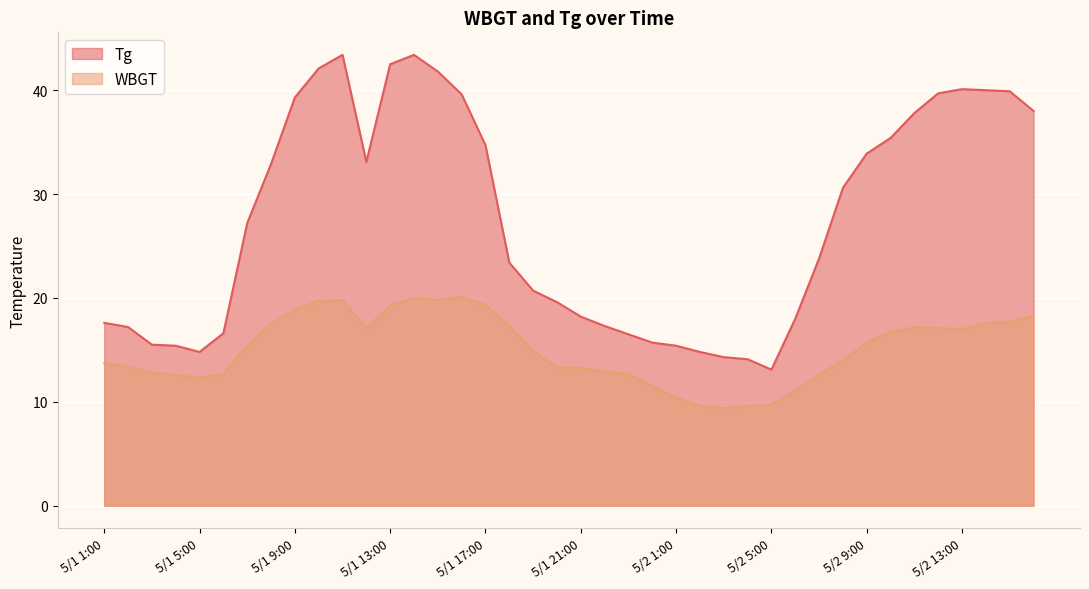

Where is the first local maximum for Tg?

5/1 11:00